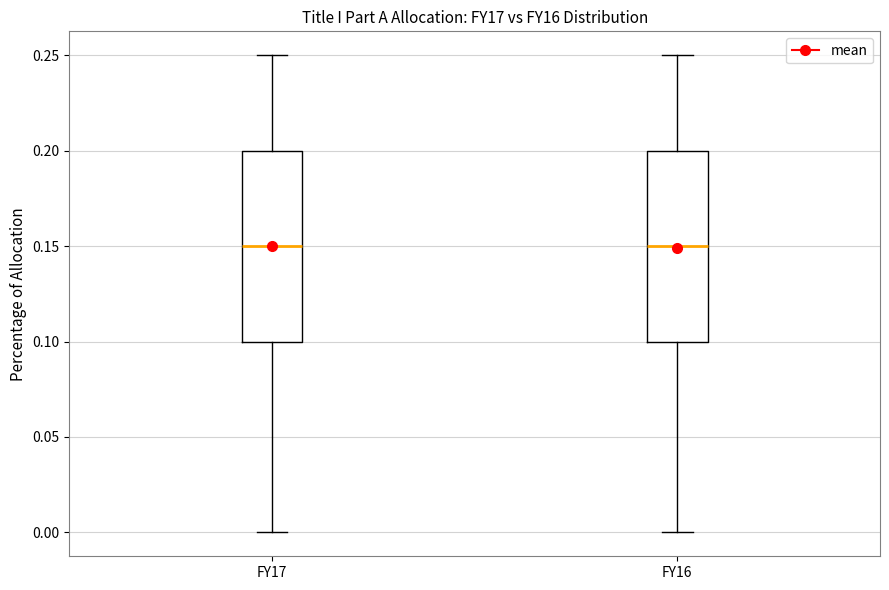

Reading left to right, transcribe this box plot: for each box, give where its median line is, the range the box spans, and where its two whiskers end, as read against the y-axis. The values are not printed on the chart, so give them approximately, as read against the axis.

FY17: median 0.15, box 0.10 to 0.20, whiskers 0.00 to 0.25
FY16: median 0.15, box 0.10 to 0.20, whiskers 0.00 to 0.25